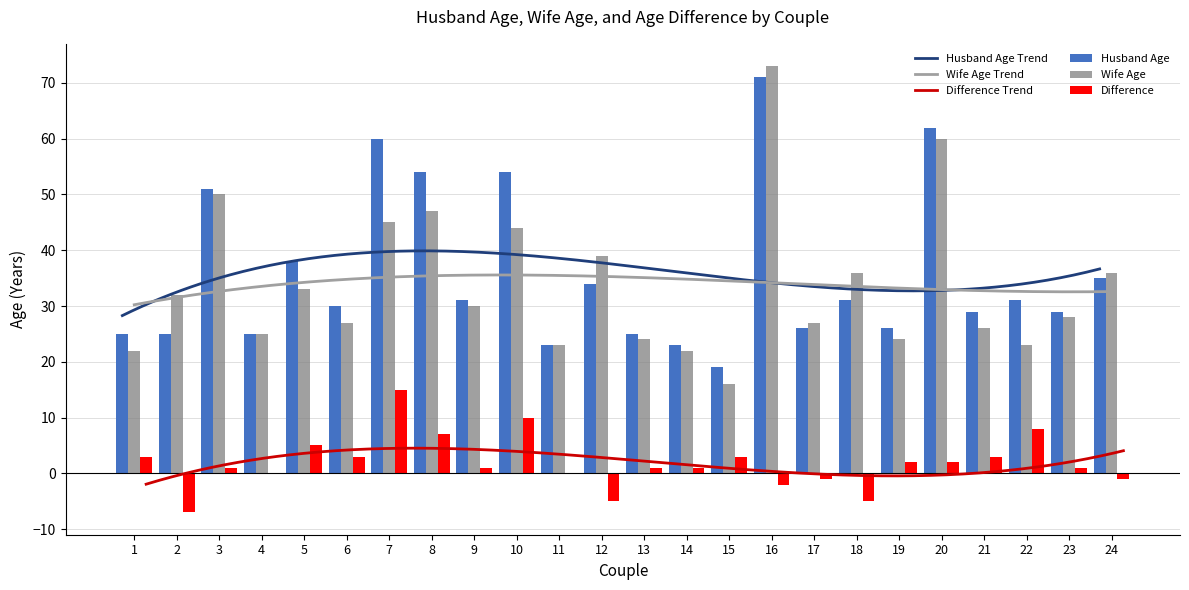

What is the difference between the highest and lowest values at 13?

24